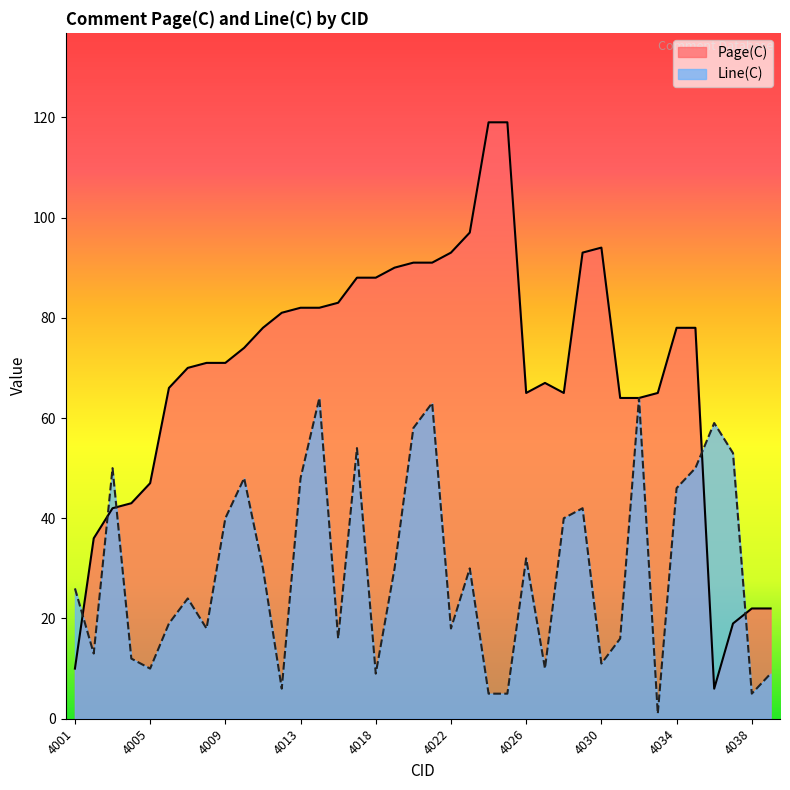

At which label does Line(C) first exceed 30?

4003